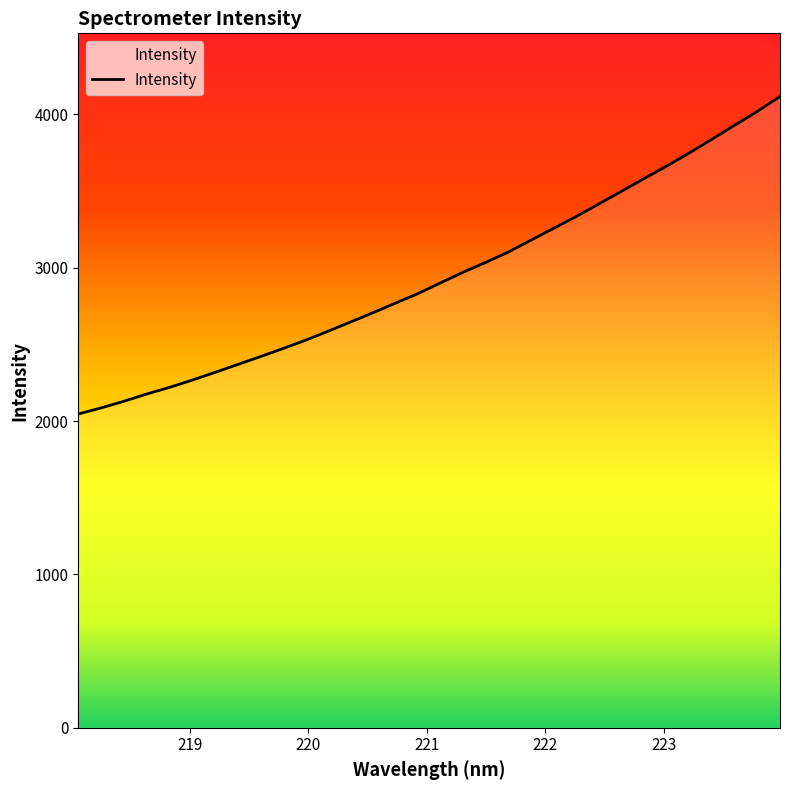

What is the difference between the maximum and minimum values?

2070.3